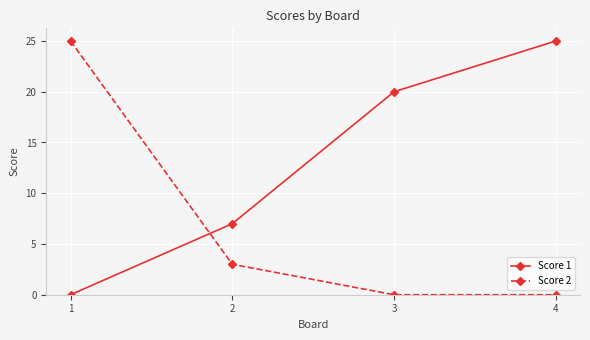

What are all the series names shown in the legend?

Score 1, Score 2